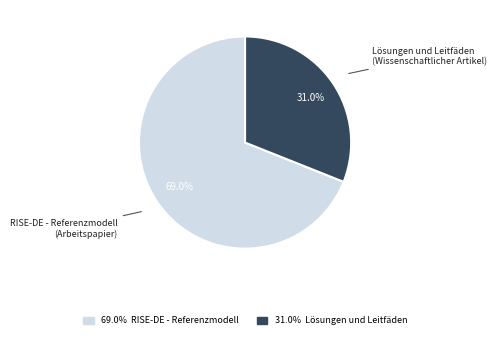

To the nearest percent, what is the average slice percentage?

50%